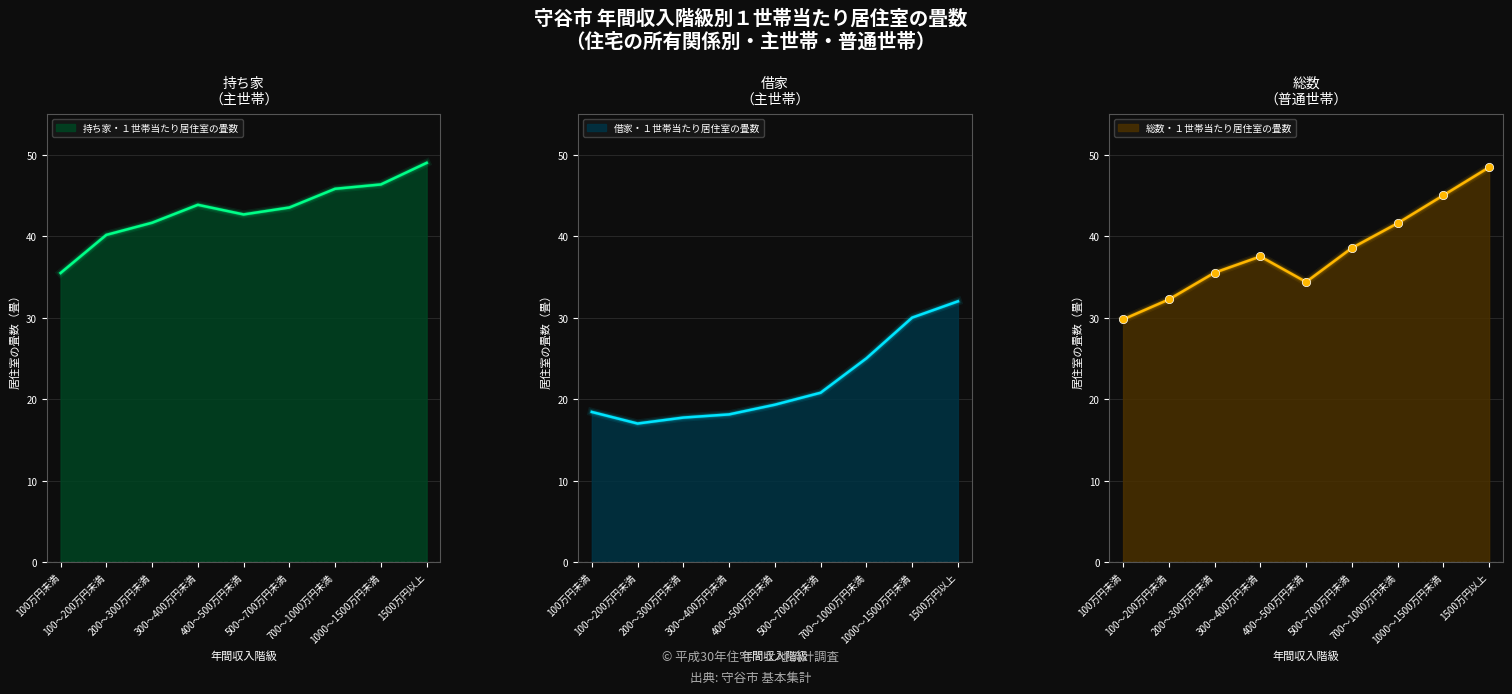

What is the difference between the 借家・１世帯当たり居住室の畳数 values at 1000～1500万円未満 and 1500万円以上?

2.0